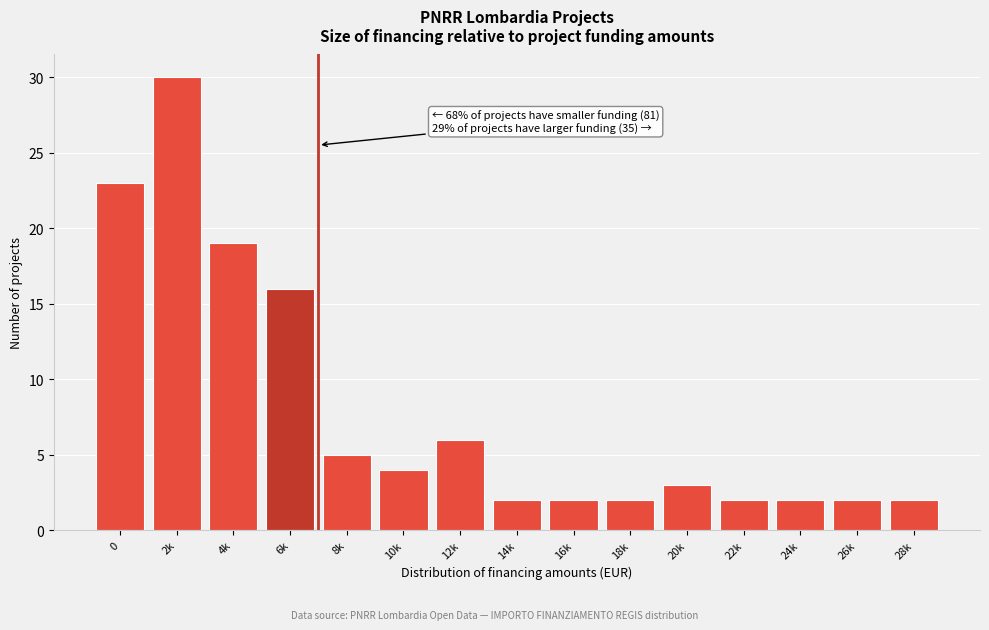

Reading left to right, extract all data points from this chart.

0=23	2k=30	4k=19	6k=16	8k=5	10k=4	12k=6	14k=2	16k=2	18k=2	20k=3	22k=2	24k=2	26k=2	28k=2